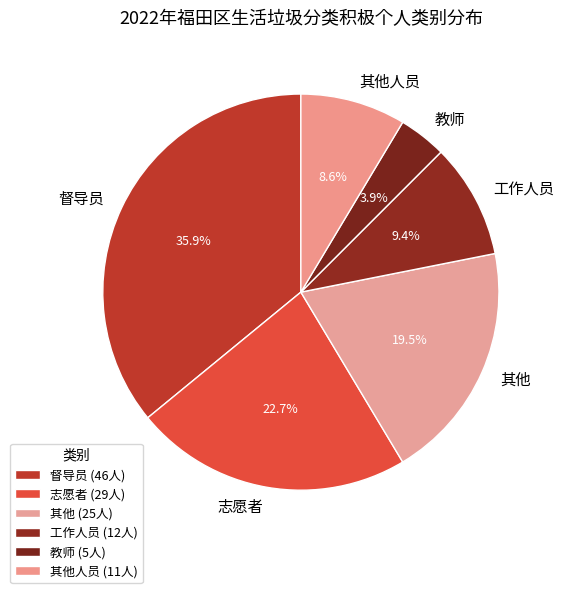

True or false: 其他人员 accounts for 9% of the total.

True